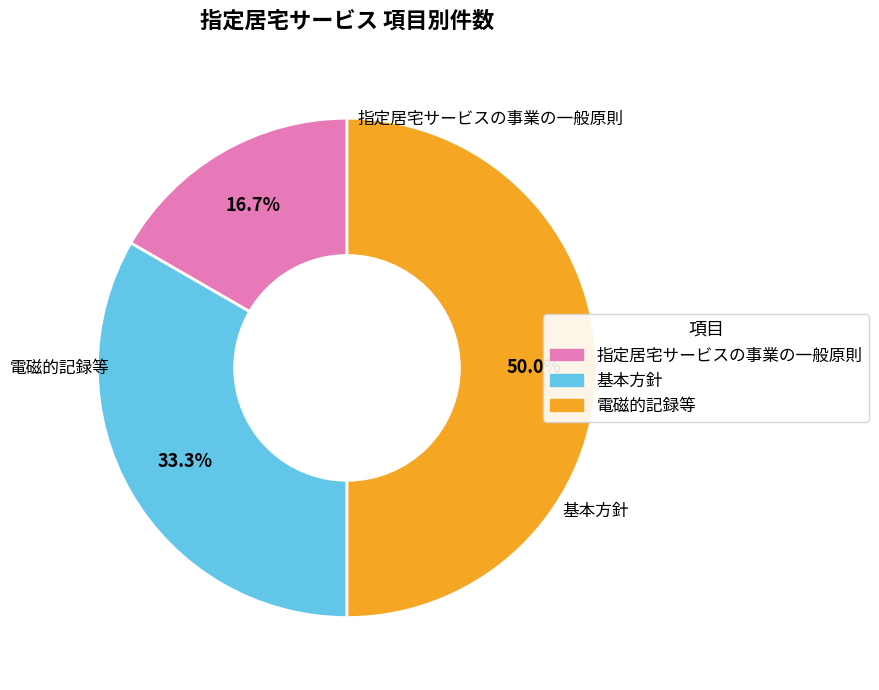

How many slices are in this pie chart?

3